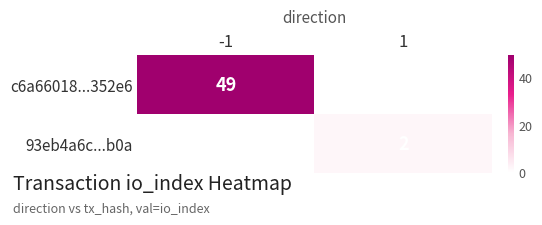

The 93eb4a6c...b0a series shows 2 at 1. True or false?

True